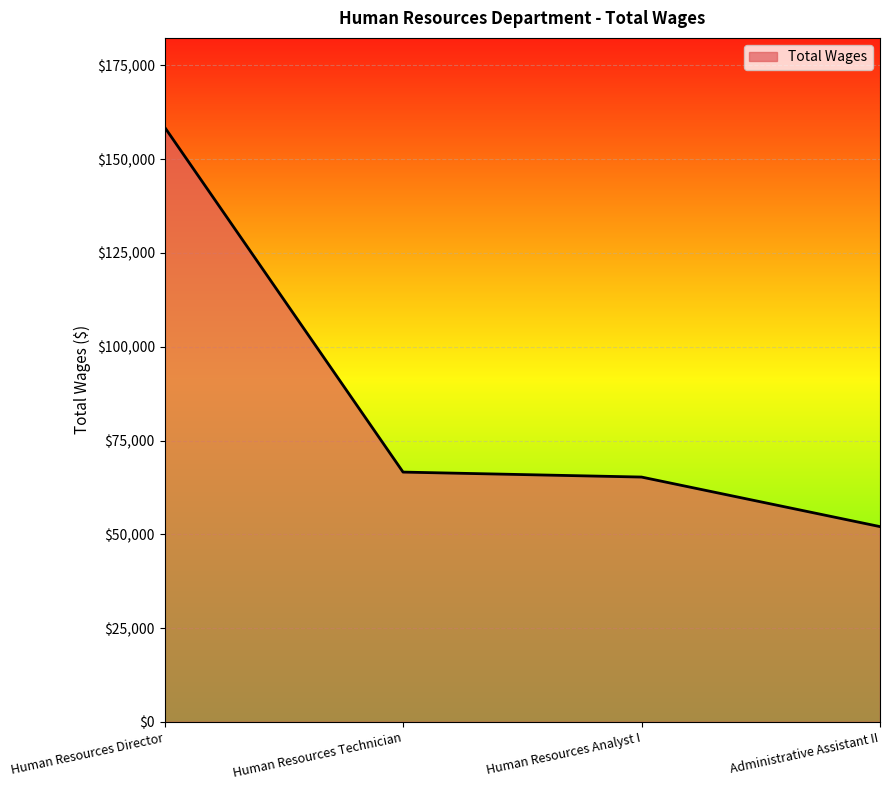

What is the change in value from Human Resources Analyst I to Administrative Assistant II?

-13212